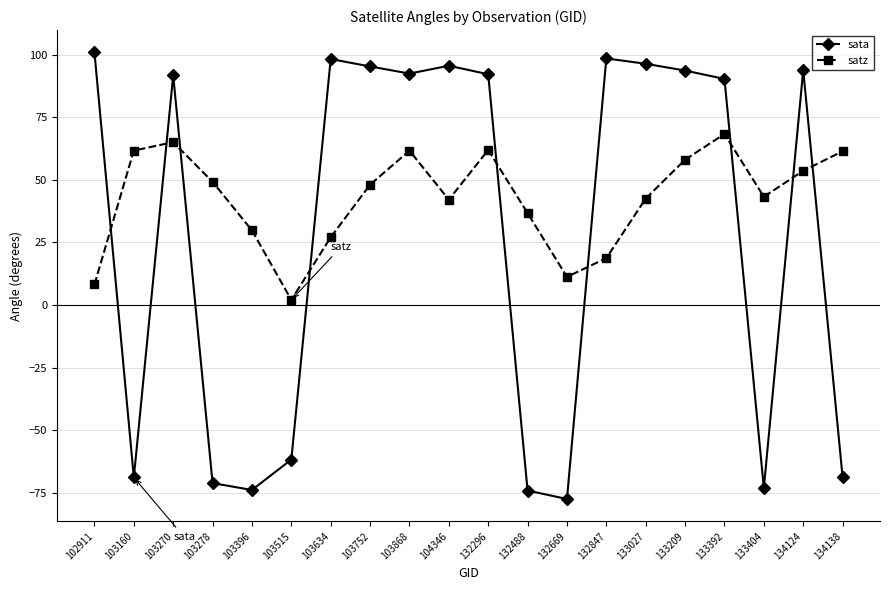

True or false: satz and sata intersect in this chart.

True